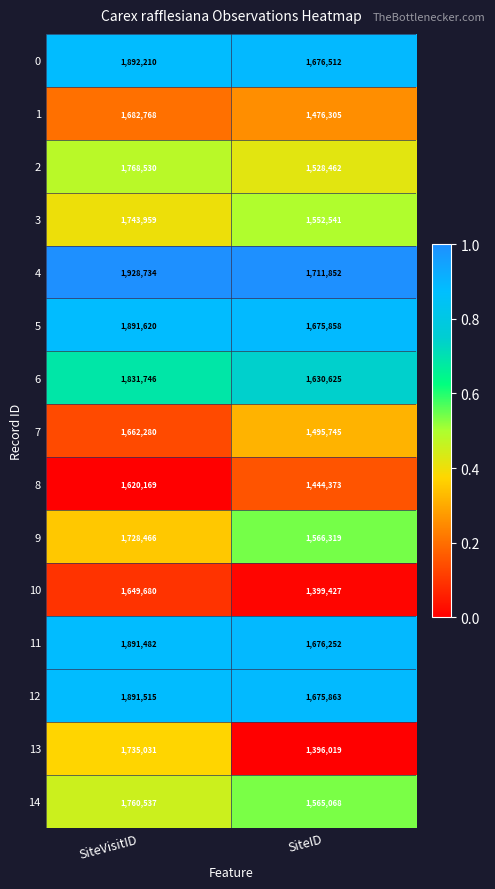

Reading left to right, transcribe all the data shown in this chart.

0: SiteVisitID=1892210	SiteID=1676512
1: SiteVisitID=1682768	SiteID=1476305
2: SiteVisitID=1768530	SiteID=1528462
3: SiteVisitID=1743959	SiteID=1552541
4: SiteVisitID=1928734	SiteID=1711852
5: SiteVisitID=1891620	SiteID=1675858
6: SiteVisitID=1831746	SiteID=1630625
7: SiteVisitID=1662280	SiteID=1495745
8: SiteVisitID=1620169	SiteID=1444373
9: SiteVisitID=1728466	SiteID=1566319
10: SiteVisitID=1649680	SiteID=1399427
11: SiteVisitID=1891482	SiteID=1676252
12: SiteVisitID=1891515	SiteID=1675863
13: SiteVisitID=1735031	SiteID=1396019
14: SiteVisitID=1760537	SiteID=1565068